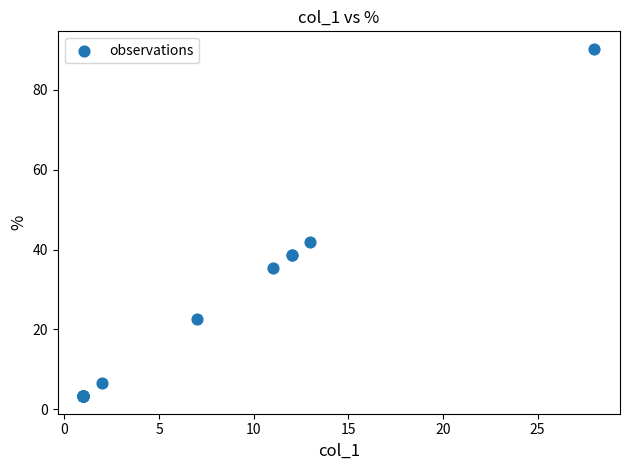

What Y value in the scatter plot is closest to 46?

41.9